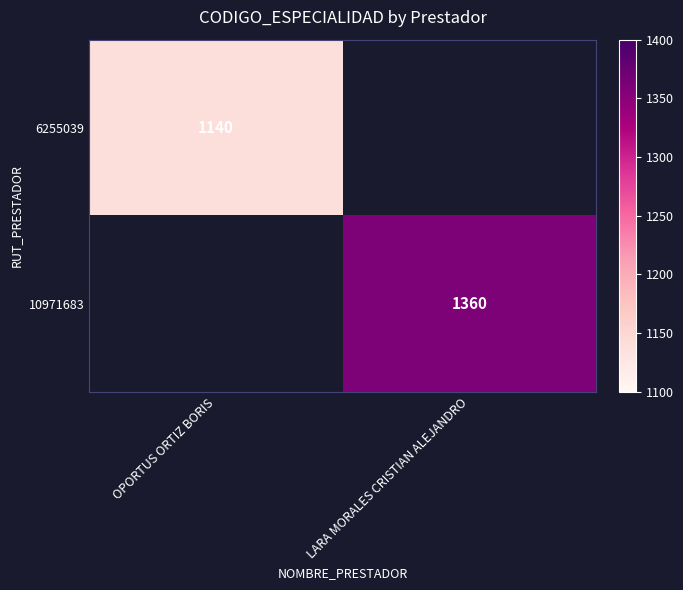

The 6255039 series shows 1956 at OPORTUS ORTIZ BORIS. True or false?

False